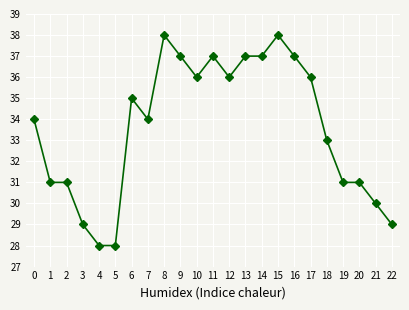

True or false: the data has more than 2 interior local peaks.

True